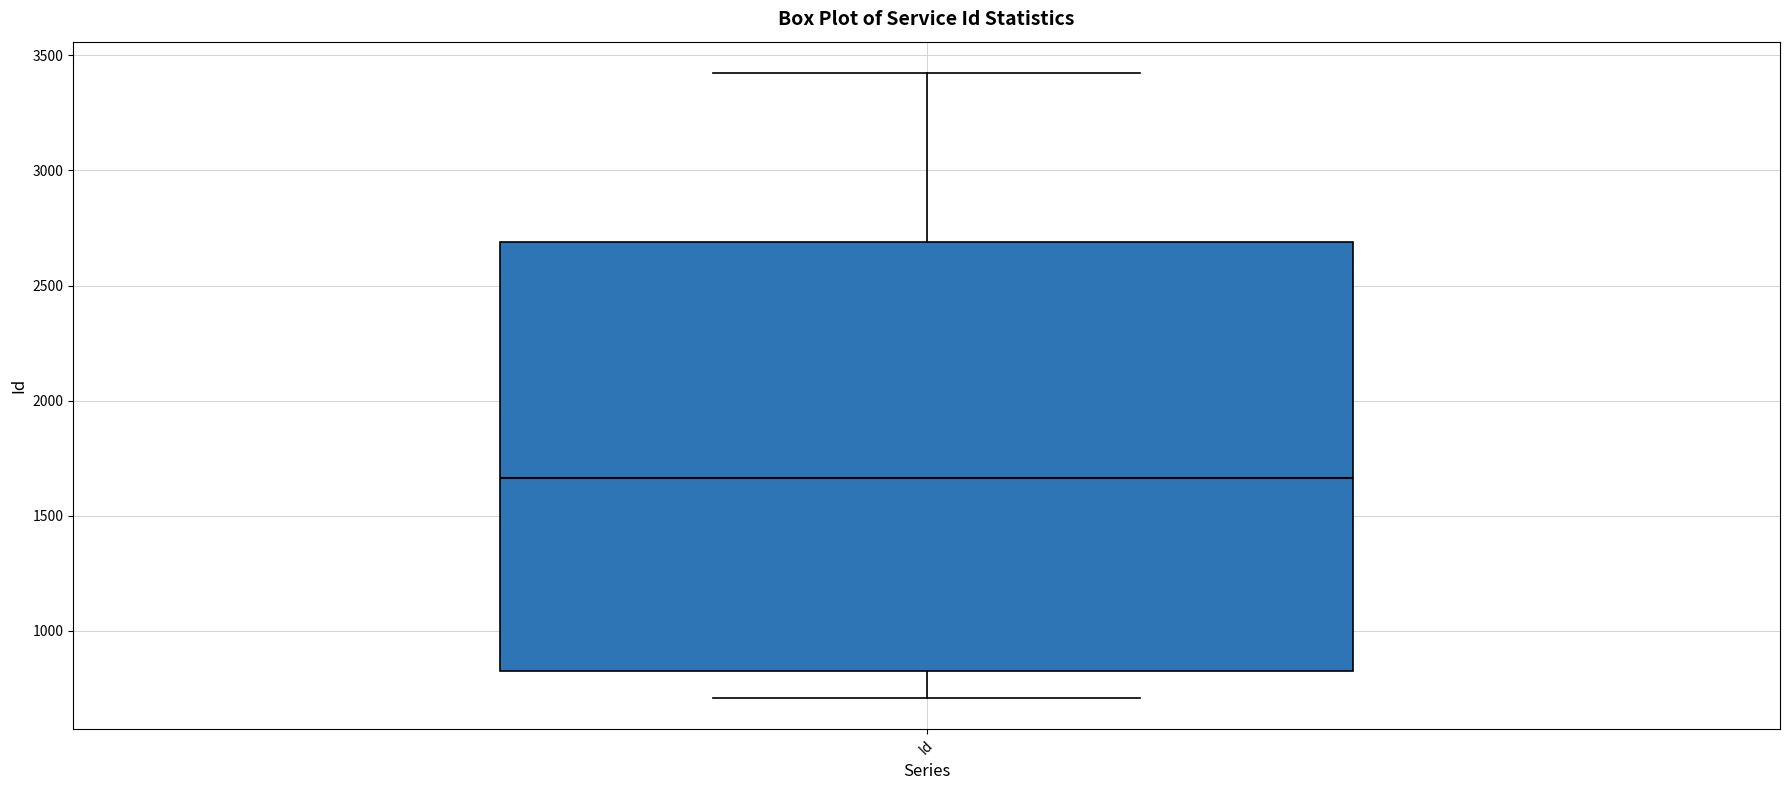

Where is the upper edge of the box for Id on the y-axis? The values are not printed on the chart, so give them approximately, as read against the axis.

2700